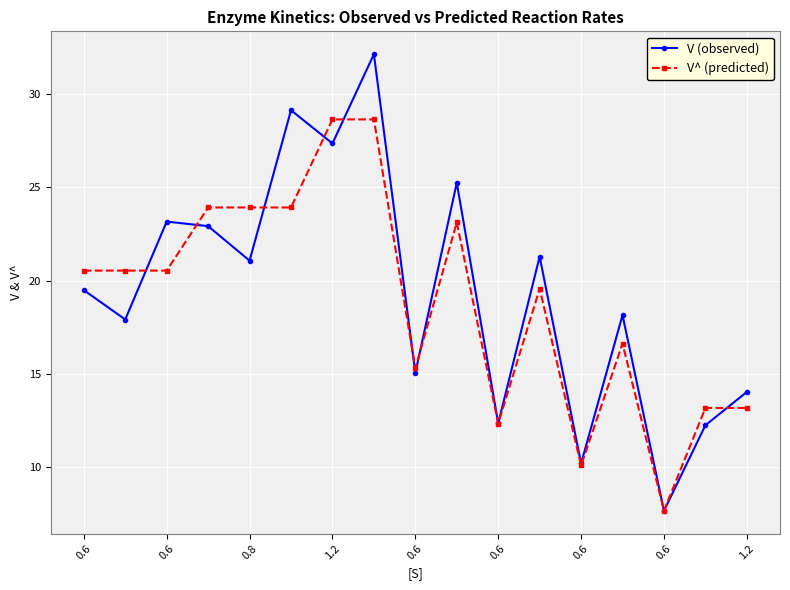

True or false: V (observed) has more than 1 interior local peaks.

True